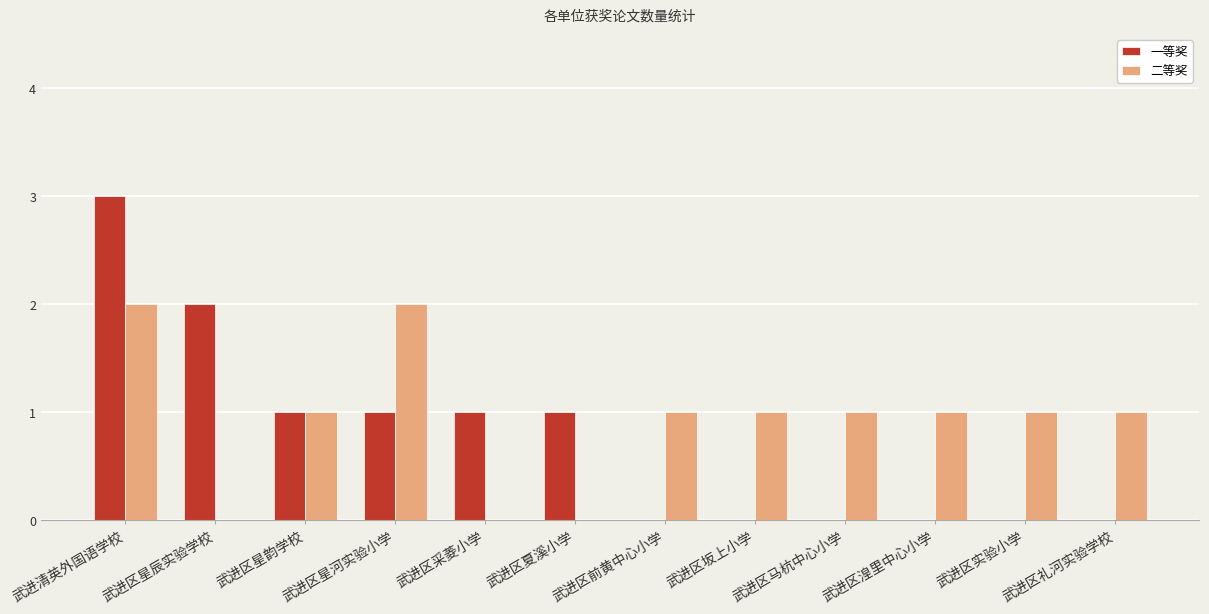

How many series are shown in this chart?

2